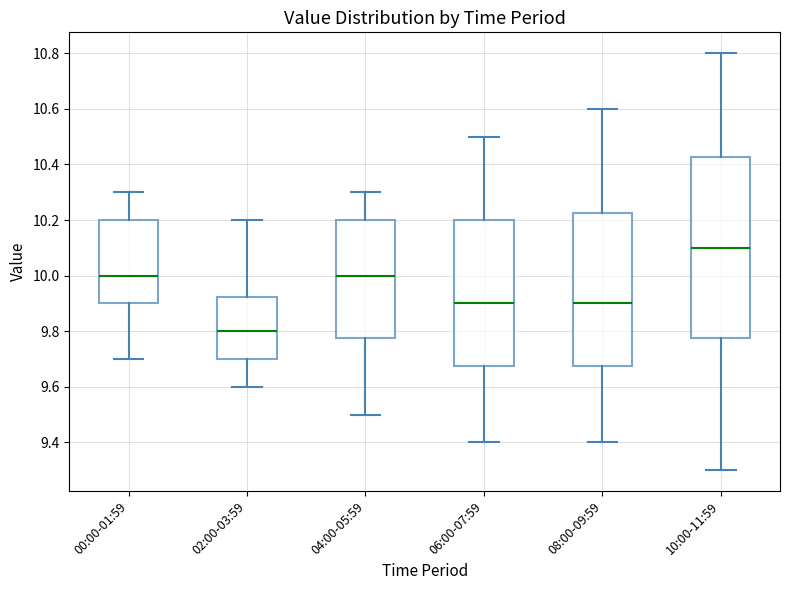

Reading left to right, read every box against the y-axis: the position of its median line, the range the box covers, and the ends of its whiskers. The values are not printed on the chart, so give them approximately, as read against the axis.

00:00-01:59: median 10.00, box 9.90 to 10.20, whiskers 9.70 to 10.30
02:00-03:59: median 9.80, box 9.70 to 9.92, whiskers 9.60 to 10.20
04:00-05:59: median 10.00, box 9.78 to 10.20, whiskers 9.50 to 10.30
06:00-07:59: median 9.90, box 9.68 to 10.20, whiskers 9.40 to 10.50
08:00-09:59: median 9.90, box 9.68 to 10.22, whiskers 9.40 to 10.60
10:00-11:59: median 10.10, box 9.78 to 10.42, whiskers 9.30 to 10.80